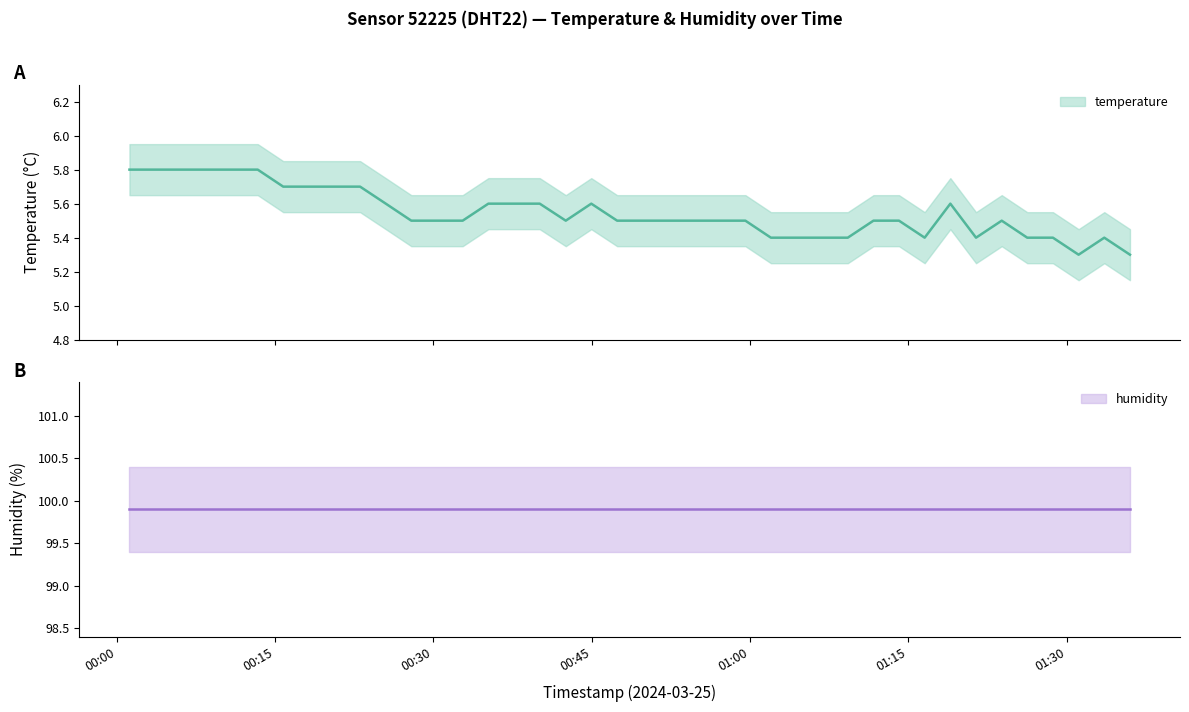

How many categories are shown in the chart?

40